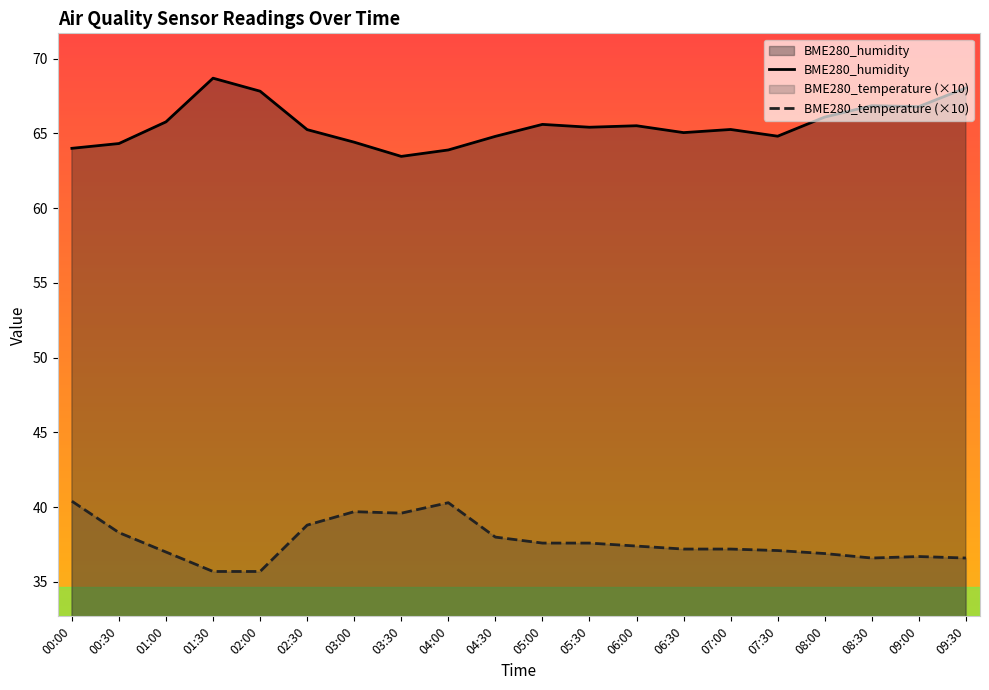

Which series has the largest range (max minus min)?

BME280_humidity